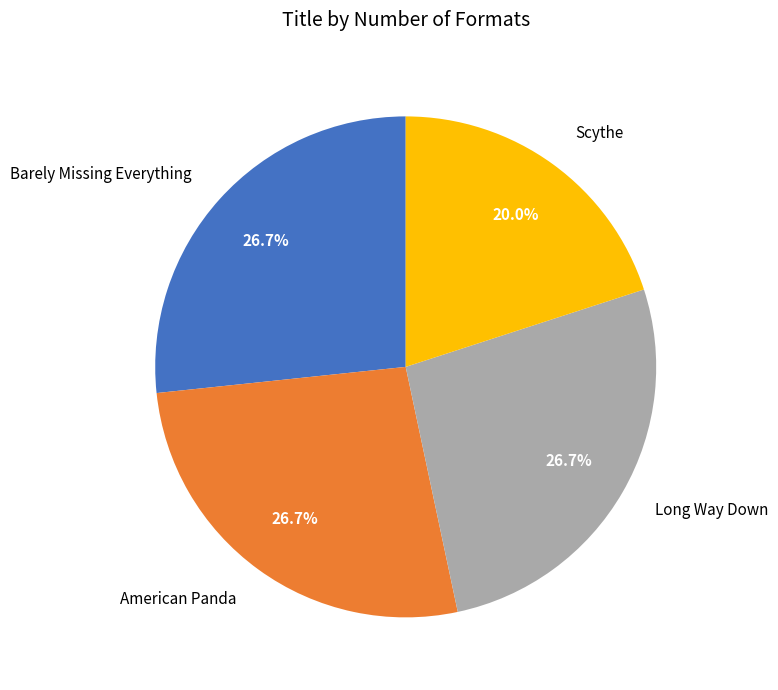

What percentage is the American Panda slice, to the nearest percent?

27%